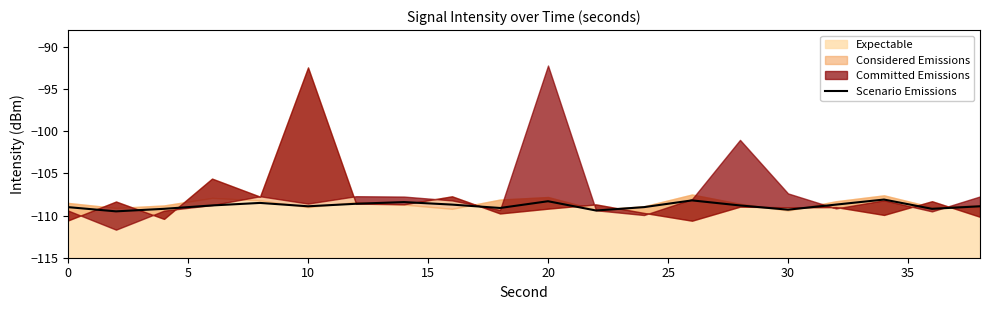

The value of Scenario Emissions at 10 is -167.3. True or false?

False